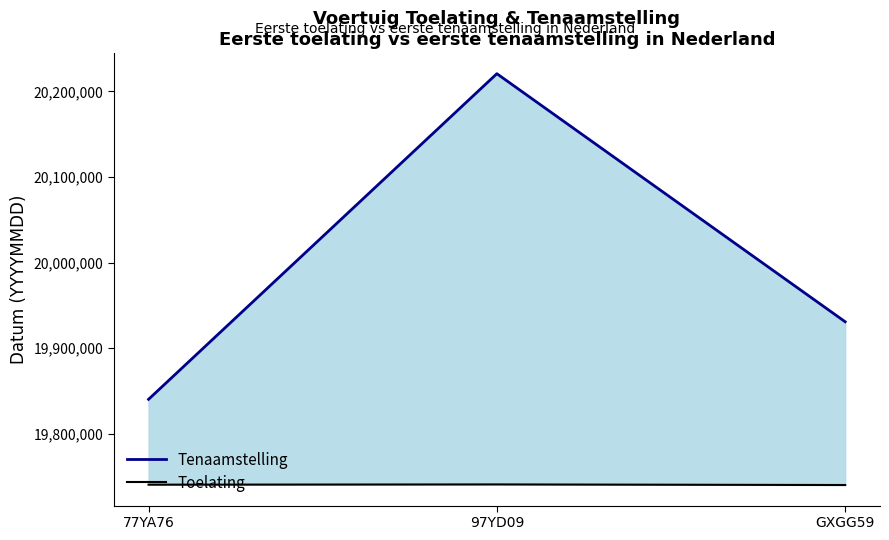

What is the minimum value for Toelating?

19740228